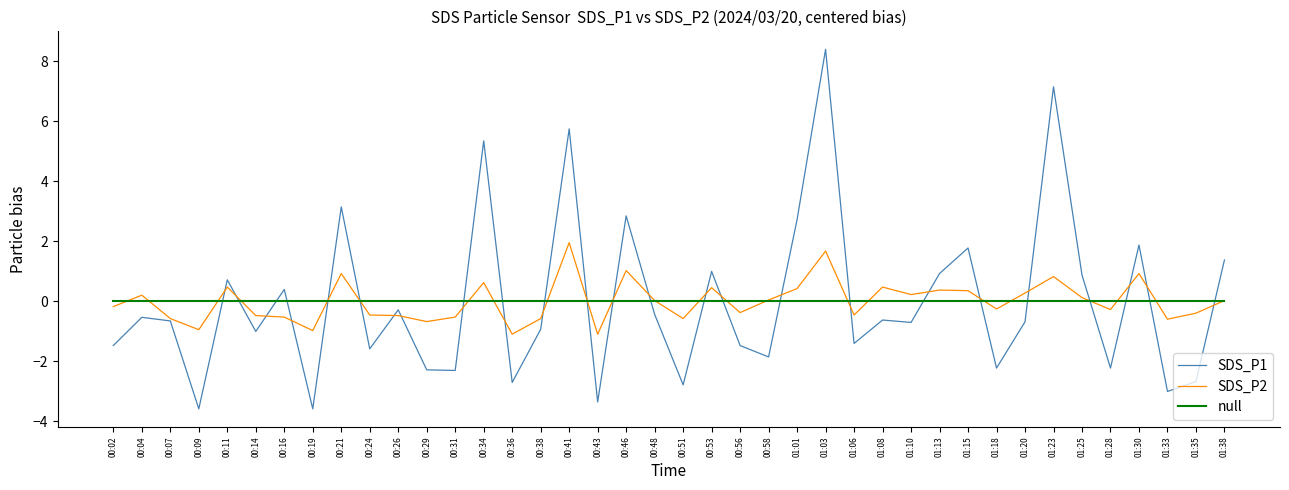

At which label does SDS_P2 first exceed 0?

00:04